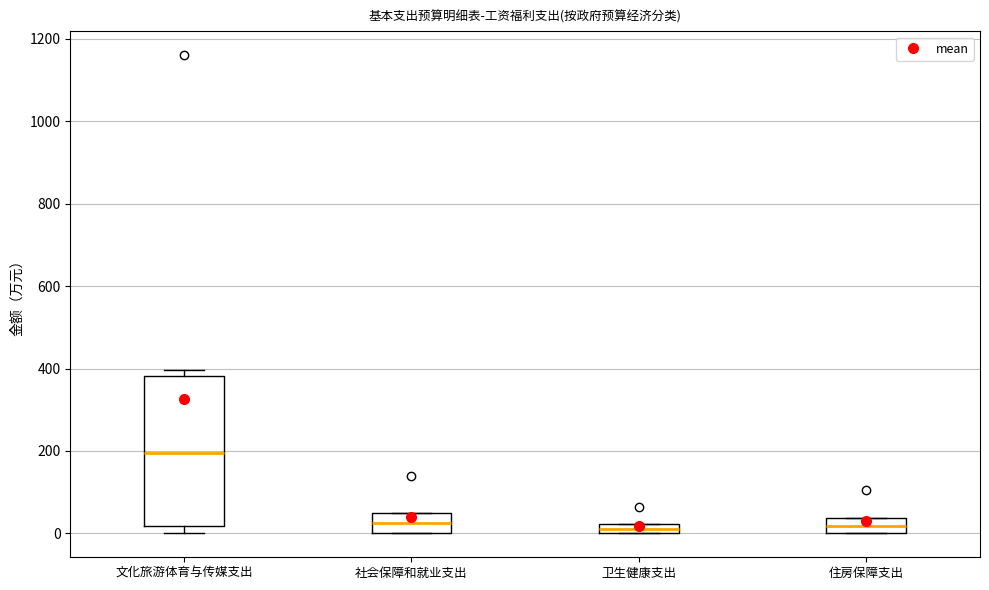

Comparing the boxes themselves (not the whiskers), which one is the tallest?

文化旅游体育与传媒支出